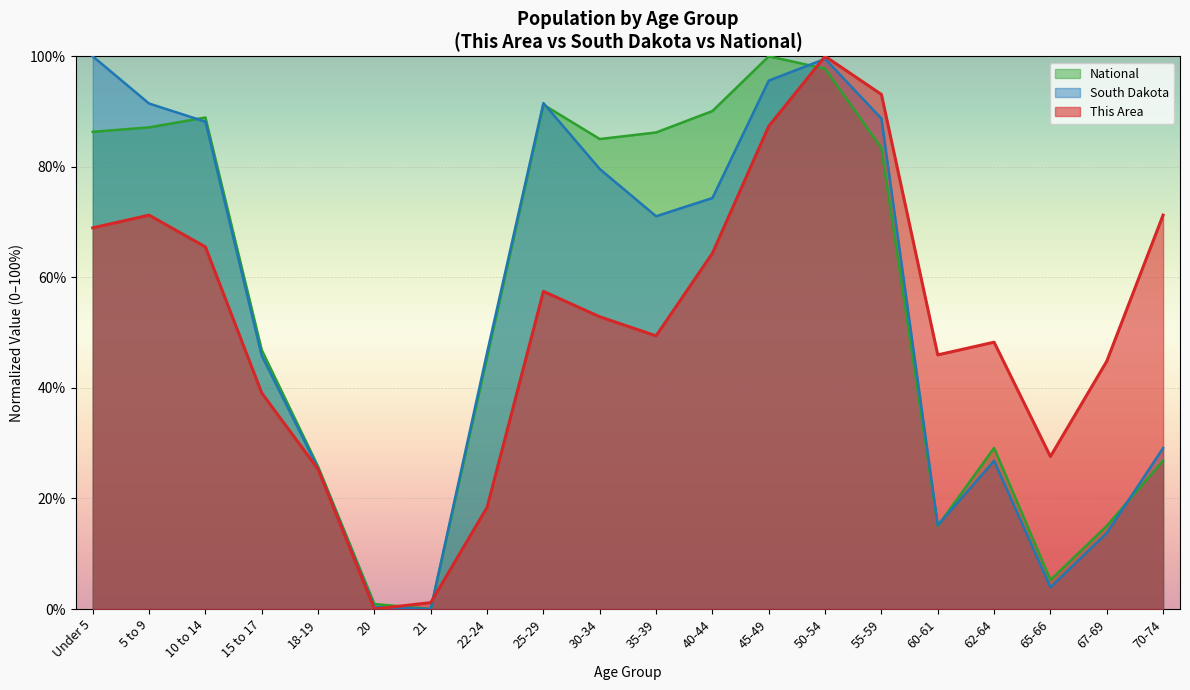

What is the difference between the South Dakota values at 18-19 and 21?

25.5